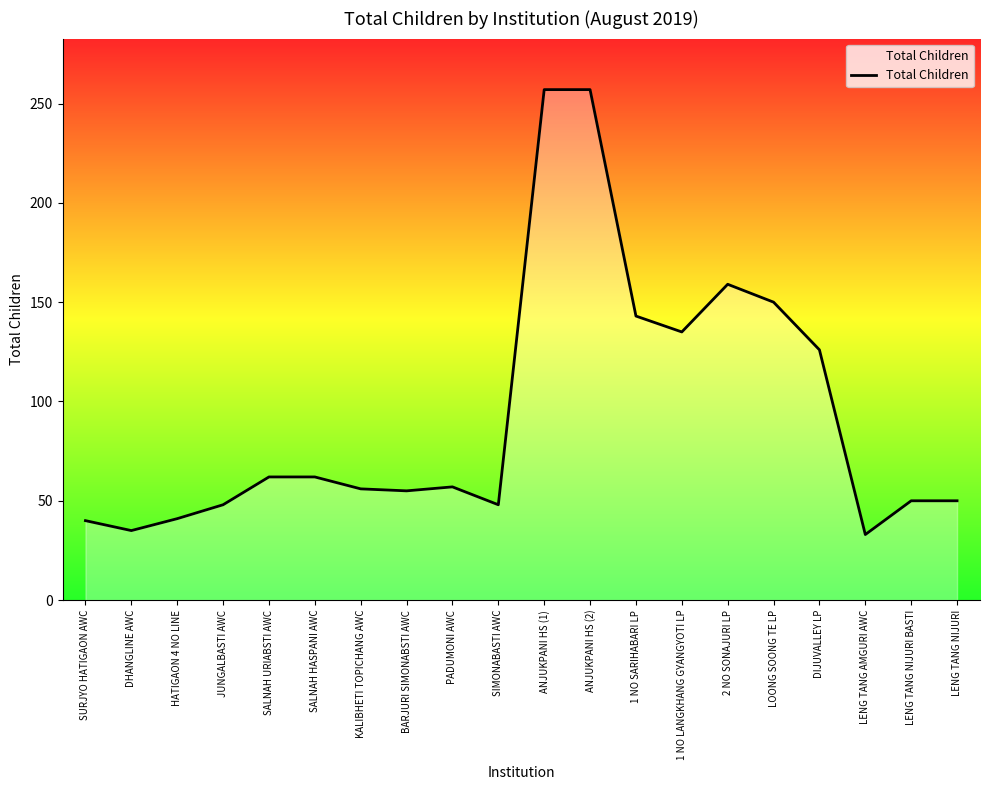

At which category does the data reach its first local valley?

DHANGLINE AWC